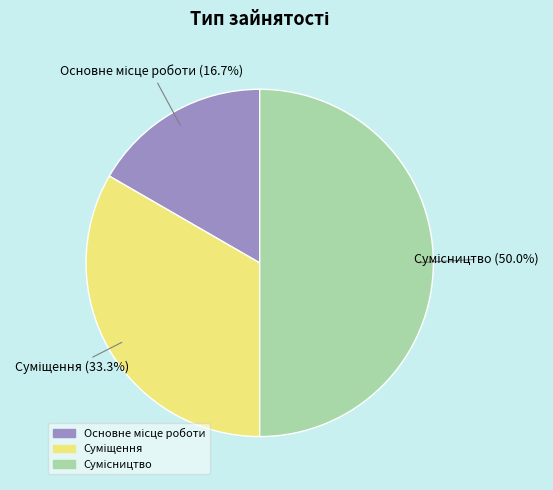

What is the change in value from Суміщення to Сумісництво?

+1